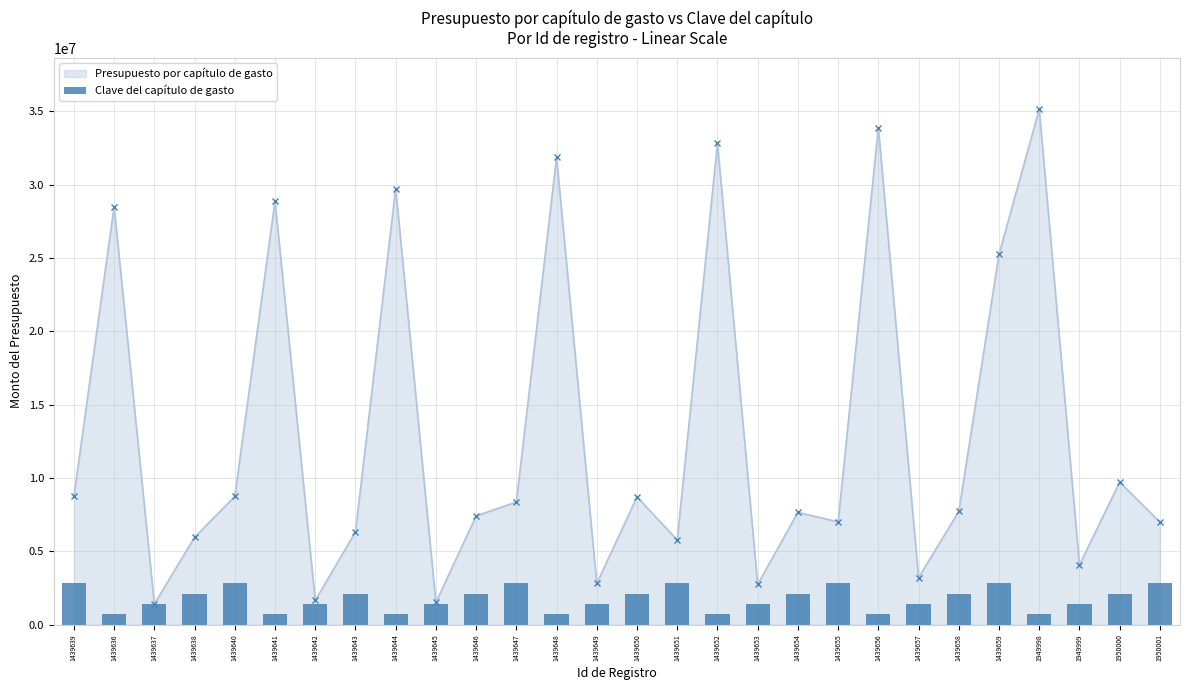

List the labels in order of value, smallest first.

1439636, 1439641, 1439644, 1439648, 1439652, 1439656, 1949998, 1439637, 1439642, 1439645, 1439649, 1439653, 1439657, 1949999, 1439638, 1439643, 1439646, 1439650, 1439654, 1439658, 1950000, 1439639, 1439640, 1439647, 1439651, 1439655, 1439659, 1950001